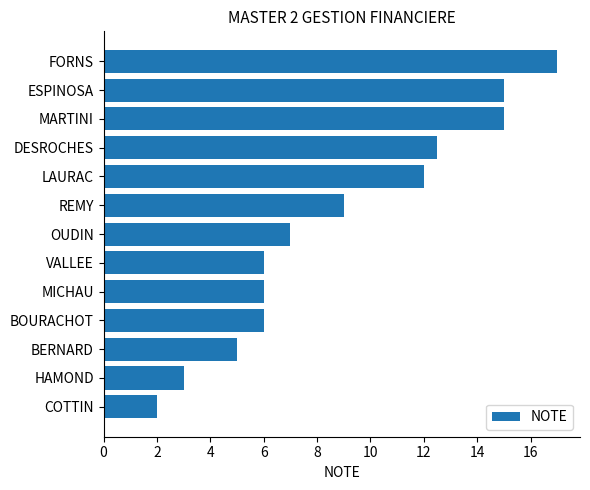

At which label is the value closest to 9?

REMY